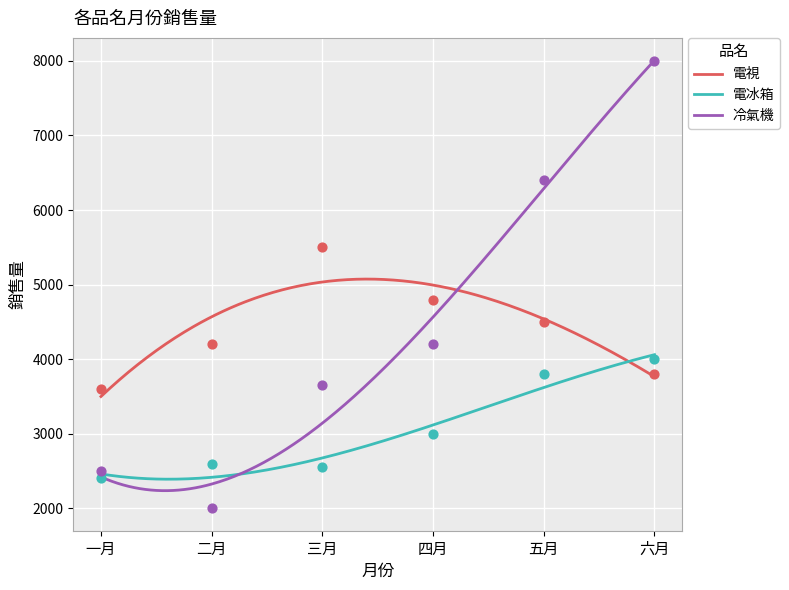

What are all the series names shown in the legend?

電視, 電冰箱, 冷氣機